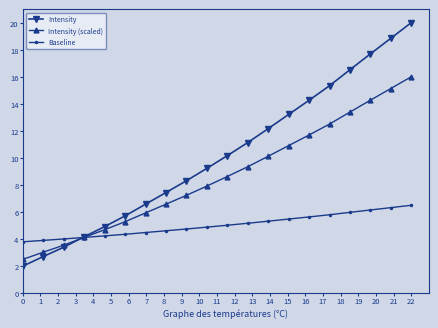

Does the chart have visible grid lines?

No